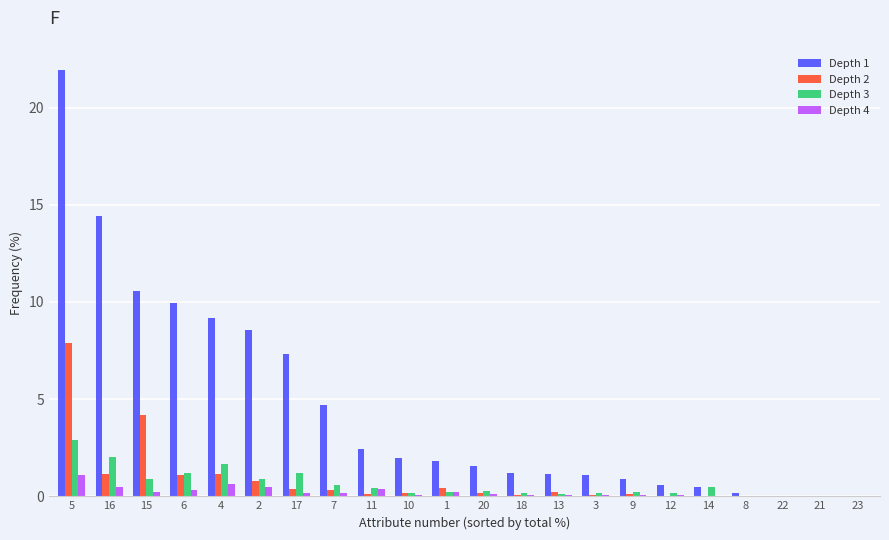

How many groups of bars are there?

22